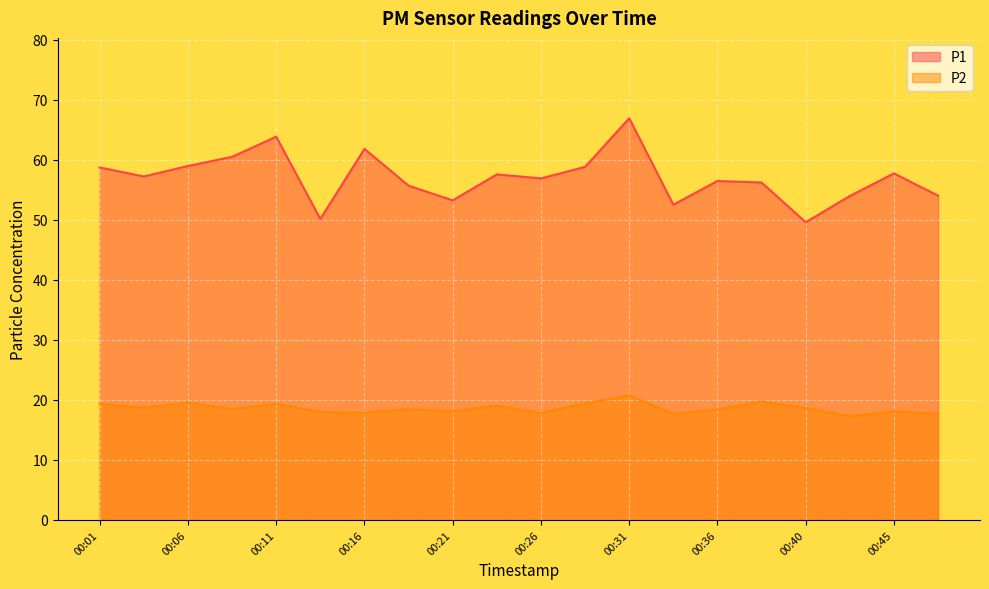

Which category has the highest value in the P2 series?

00:31